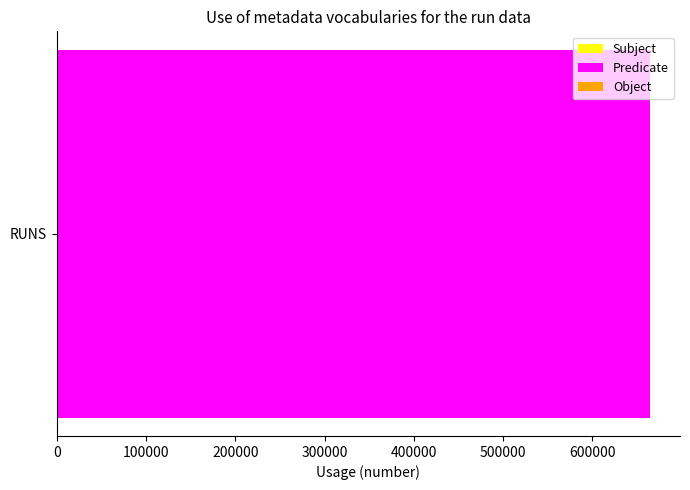

The Predicate series shows 664905 at RUNS. True or false?

True